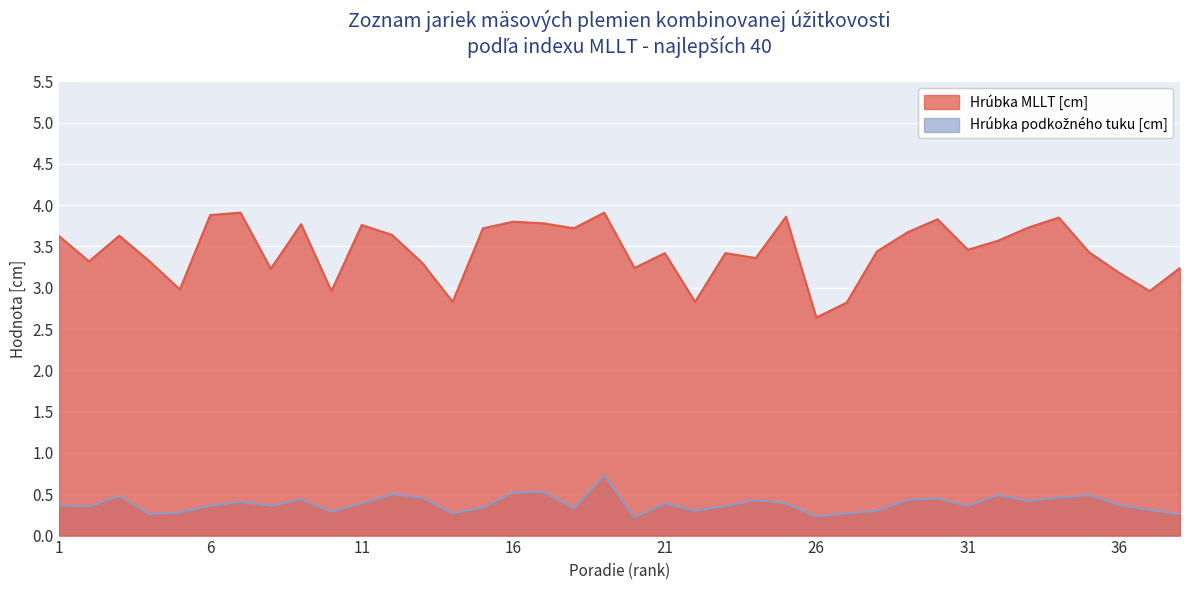

What is the maximum value for Hrubka podkoz. tuku [cm]?

0.7